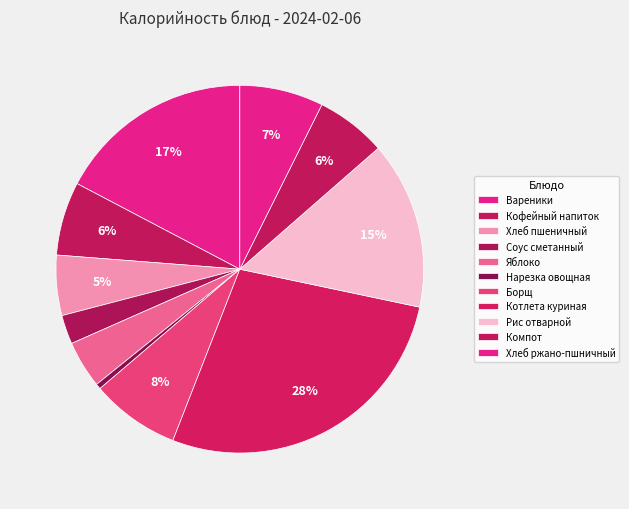

Which slice is the largest?

Котлета куриная